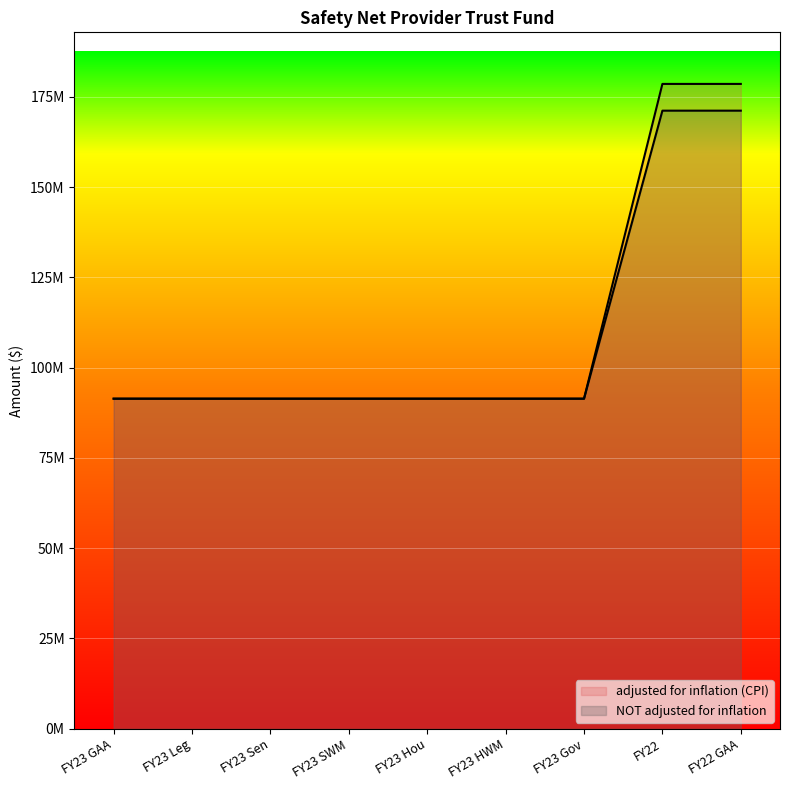

Rank the series at FY22 from lowest to highest value.

NOT adjusted for inflation, adjusted for inflation (CPI)